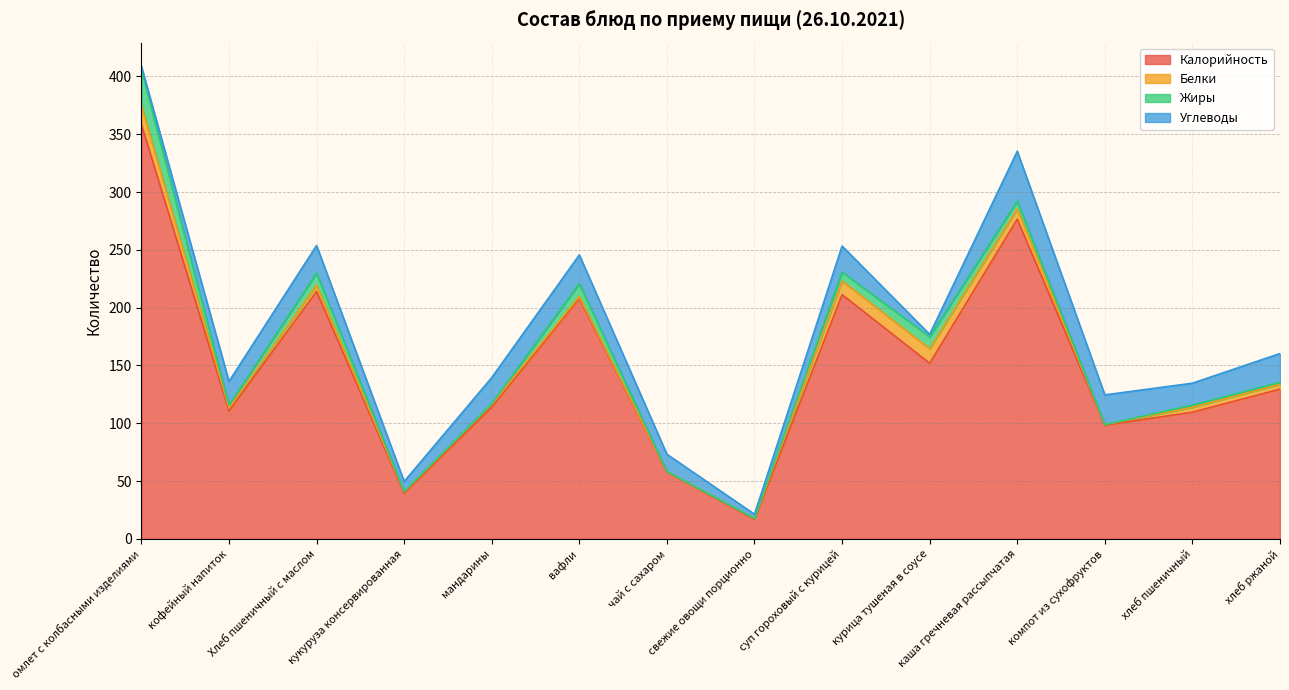

How many times do Белки and Углеводы cross each other?

3